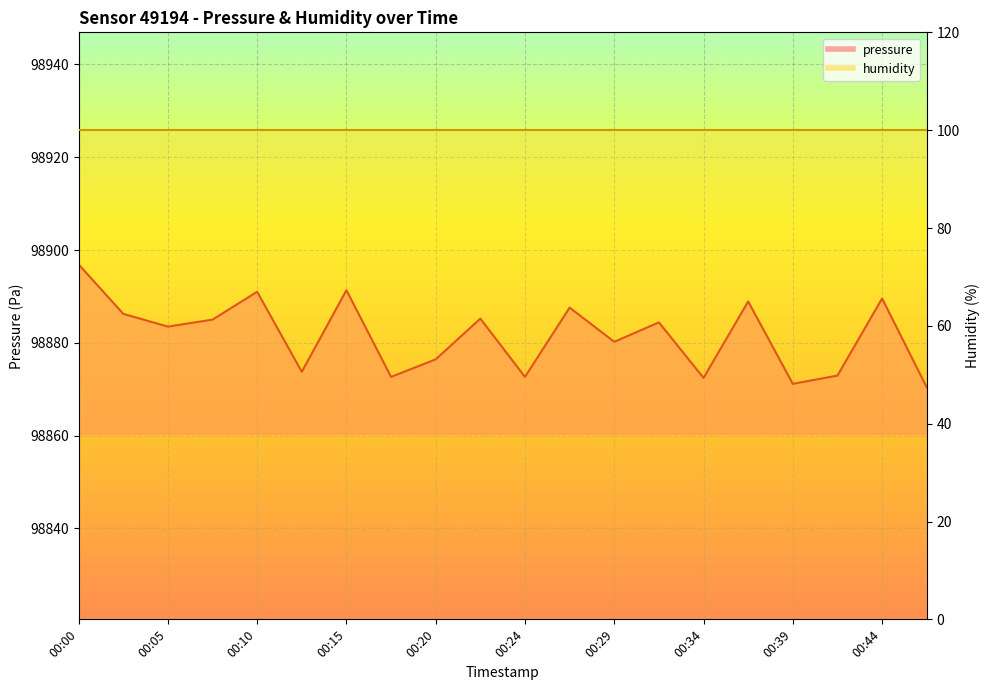

At which category does the data reach its first local peak?

00:10